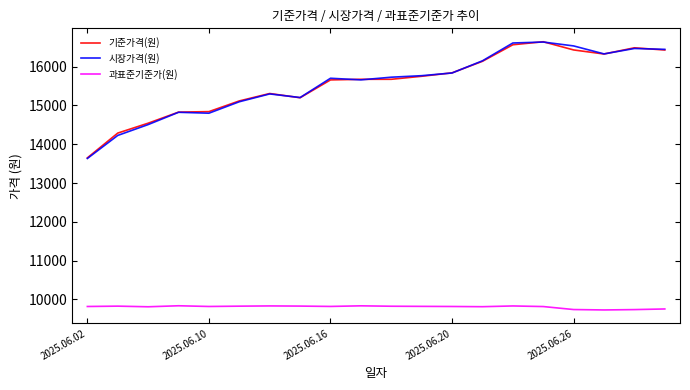

Reading left to right, what are all the values shown in this chart?

기준가격(원): 13648.0	14287.0	14541.7	14827.1	14839.9	15115.5	15306.5	15197.9	15657.1	15672.8	15673.2	15750.9	15839.2	16136.9	16563.0	16640.7	16429.3	16324.6	16484.6	16427.5
시장가격(원): 13632.4	14226.7	14506.0	14822.5	14799.4	15094.6	15296.0	15202.5	15699.9	15658.2	15727.0	15766.2	15835.5	16149.0	16608.7	16633.1	16533.0	16327.3	16467.0	16444.6
과표준기준가(원): 9818.0	9827.0	9810.6	9836.8	9818.4	9826.5	9832.6	9828.4	9819.4	9835.1	9824.6	9821.2	9818.1	9812.7	9831.8	9816.4	9739.4	9728.8	9738.0	9754.3